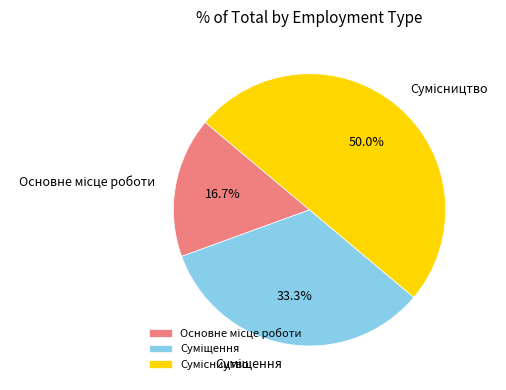

True or false: Сумісництво accounts for 50% of the total.

True